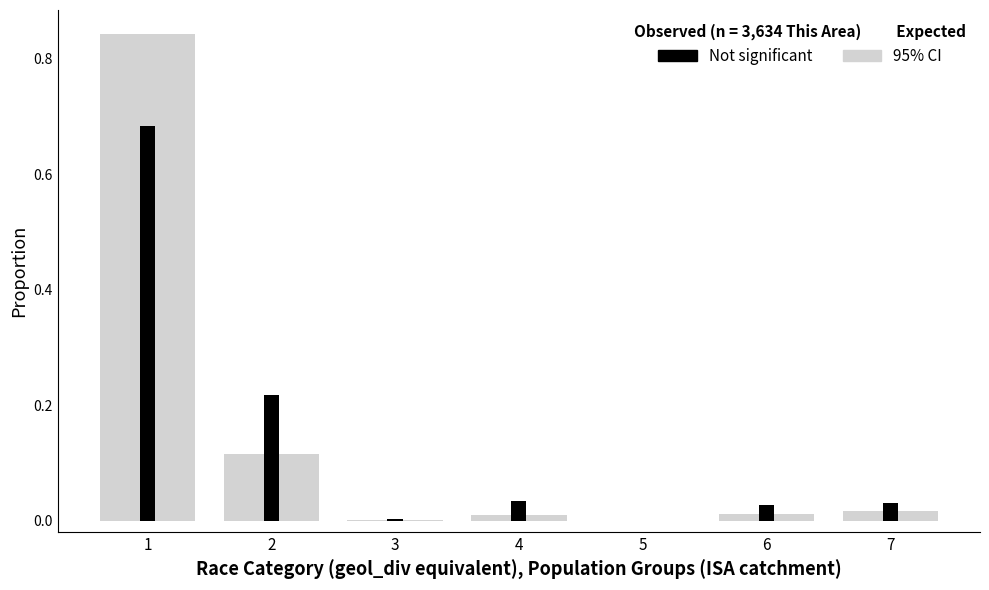

Is the value of 95% CI at 5 greater than the value of Not significant at 1?

No